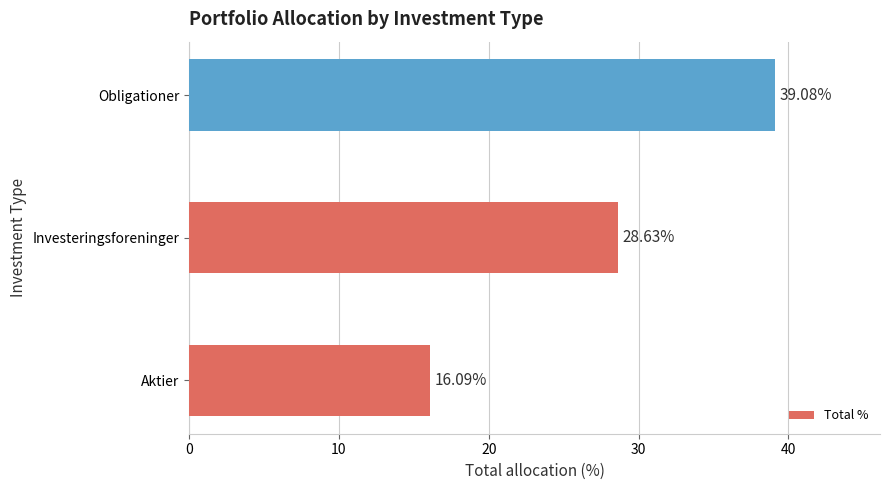

Which label corresponds to the largest value in the chart?

Obligationer